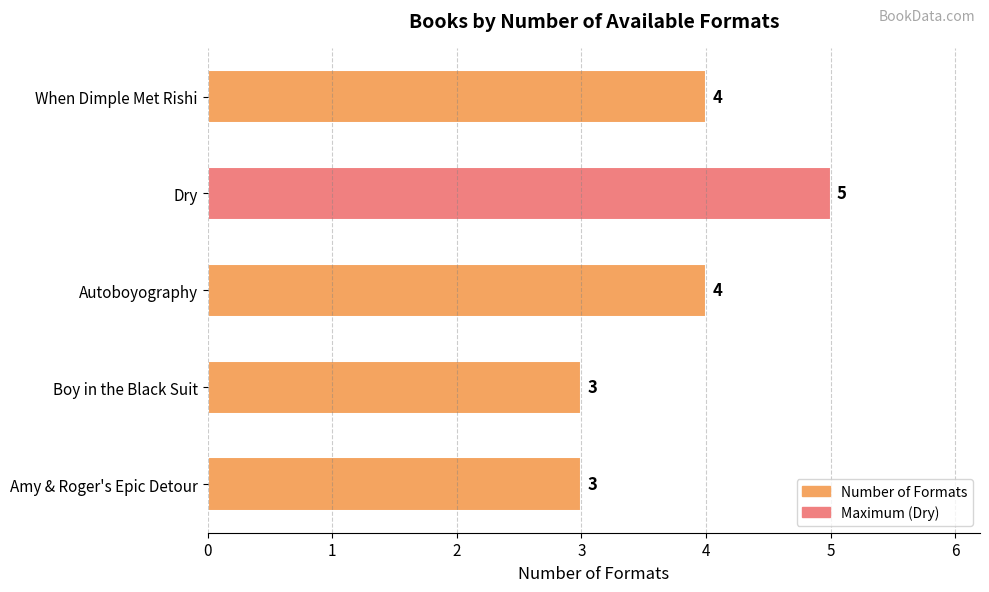

Between When Dimple Met Rishi and Dry, which is larger?

Dry